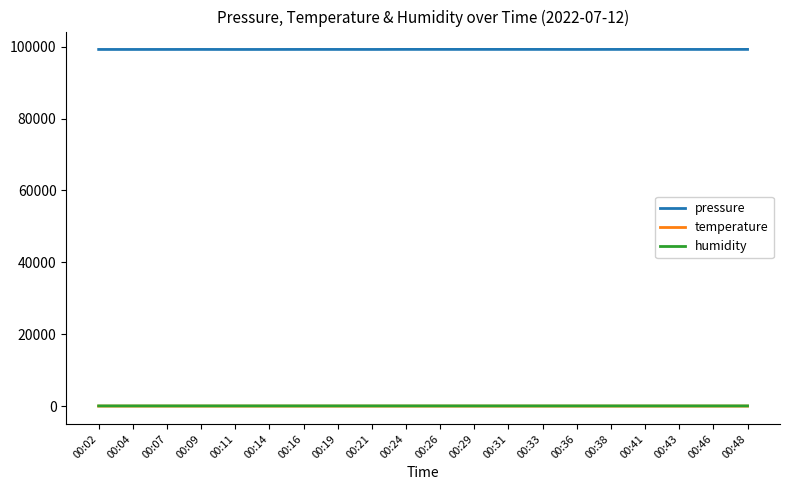

Which series has the widest spread of values?

pressure